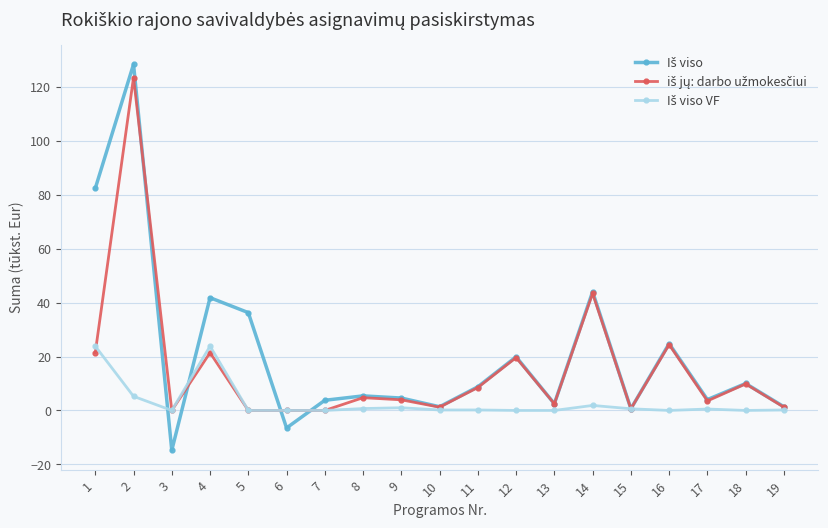

What is the smallest value displayed?

-14.8